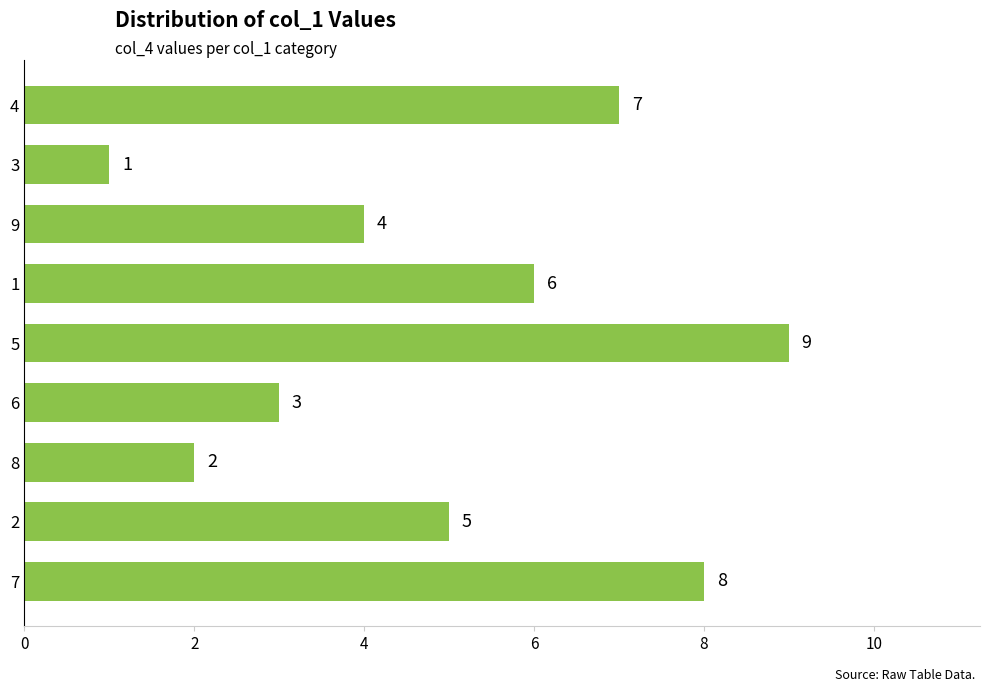

Rank the categories by value from lowest to highest.

3, 8, 6, 9, 2, 1, 4, 7, 5